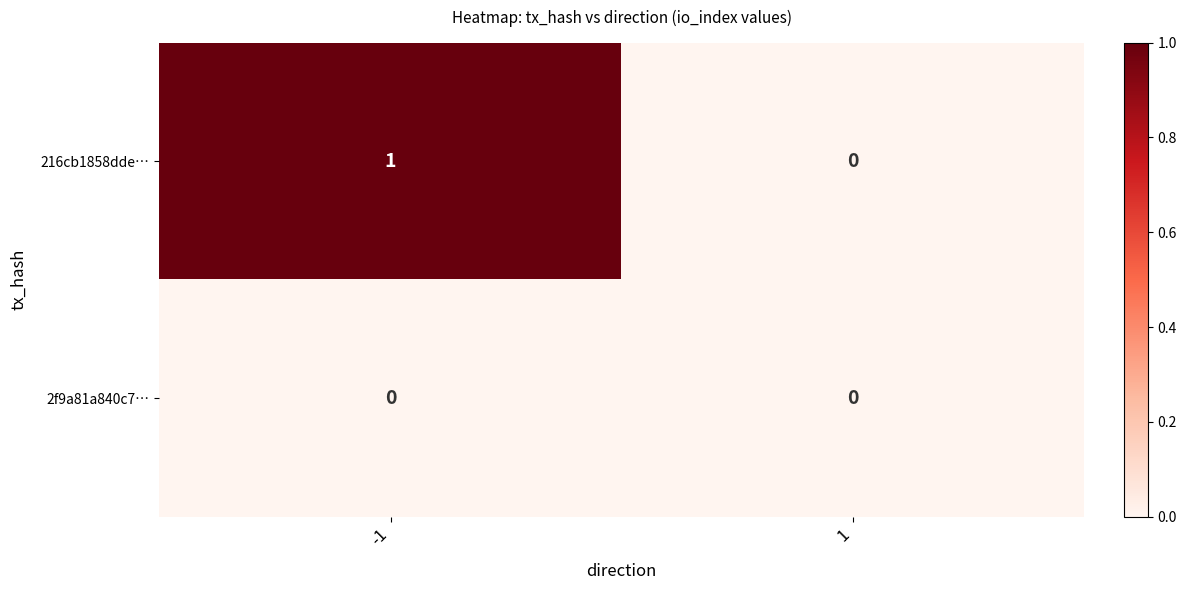

At which category is the sum across all series the highest?

-1